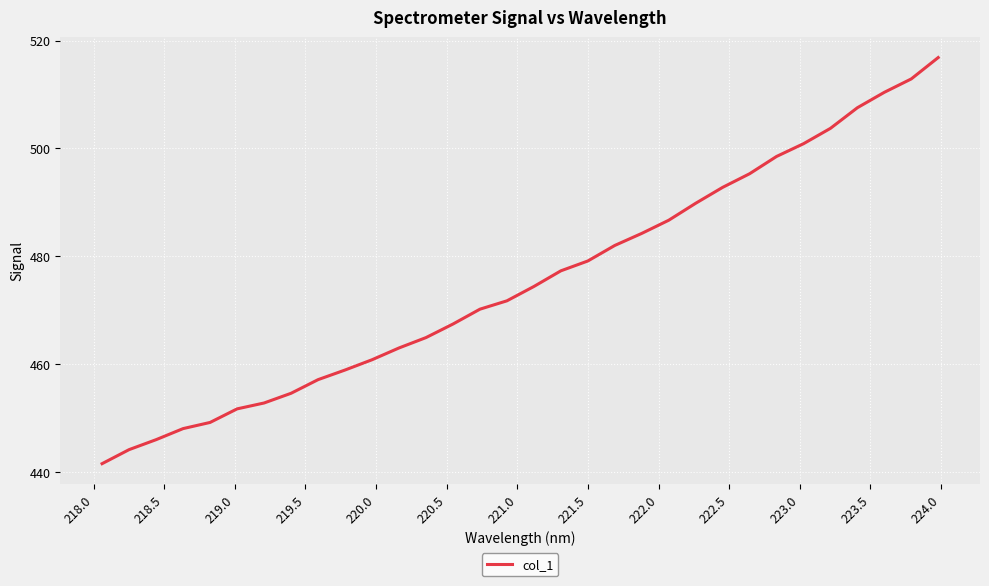

What is the minimum value shown in the chart?

441.5